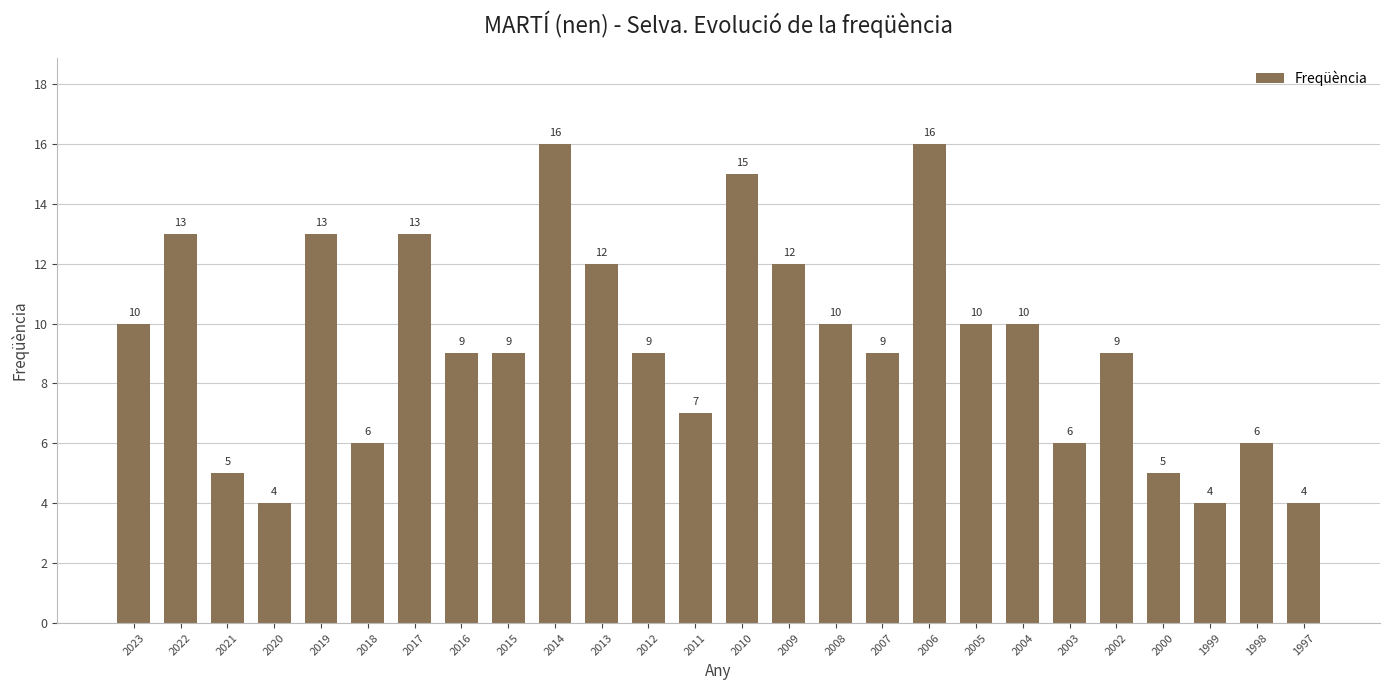

Approximately how many times larger is the value at 2023 compared to 2020?

2.5